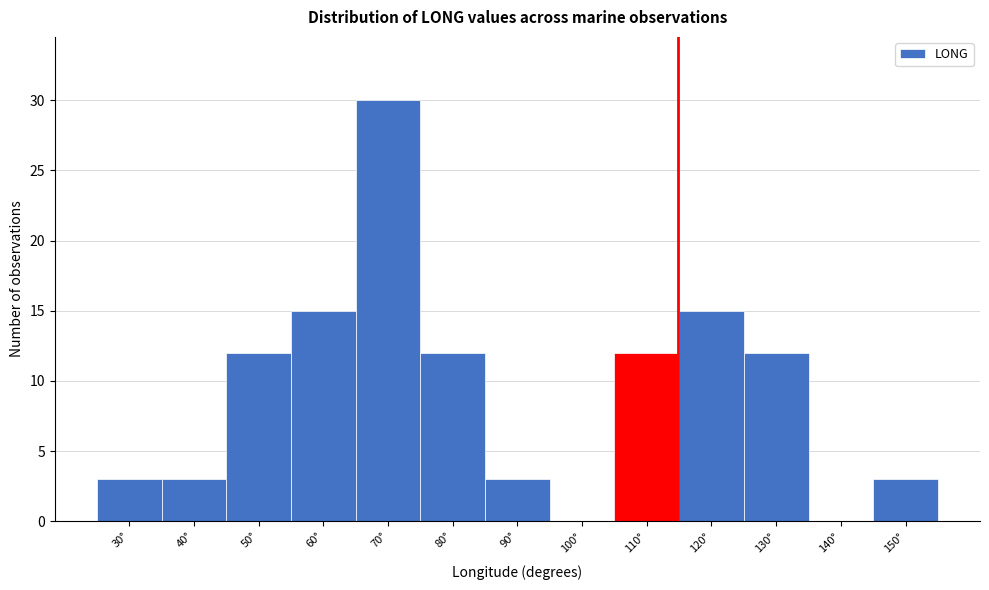

Reading right to left, extract all data points from this chart.

150°=3	140°=0	130°=12	120°=15	110°=12	100°=0	90°=3	80°=12	70°=30	60°=15	50°=12	40°=3	30°=3